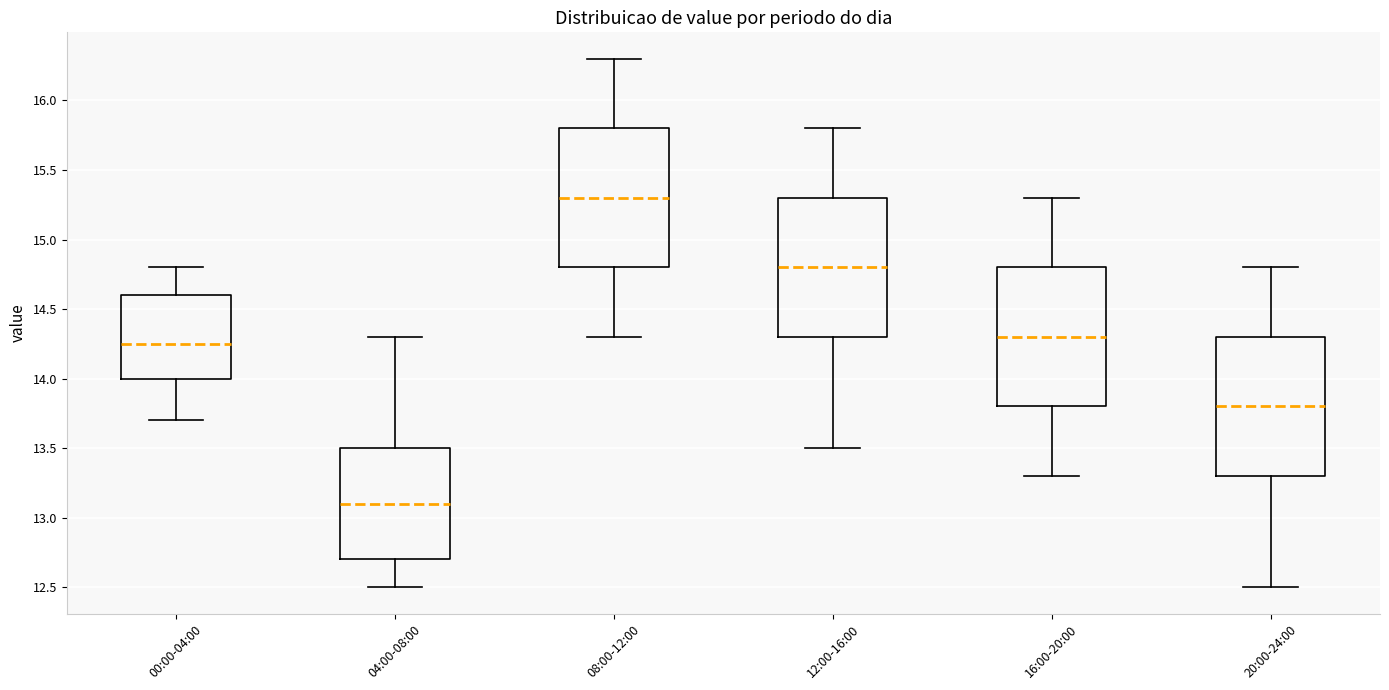

Which box has the highest median line?

08:00-12:00